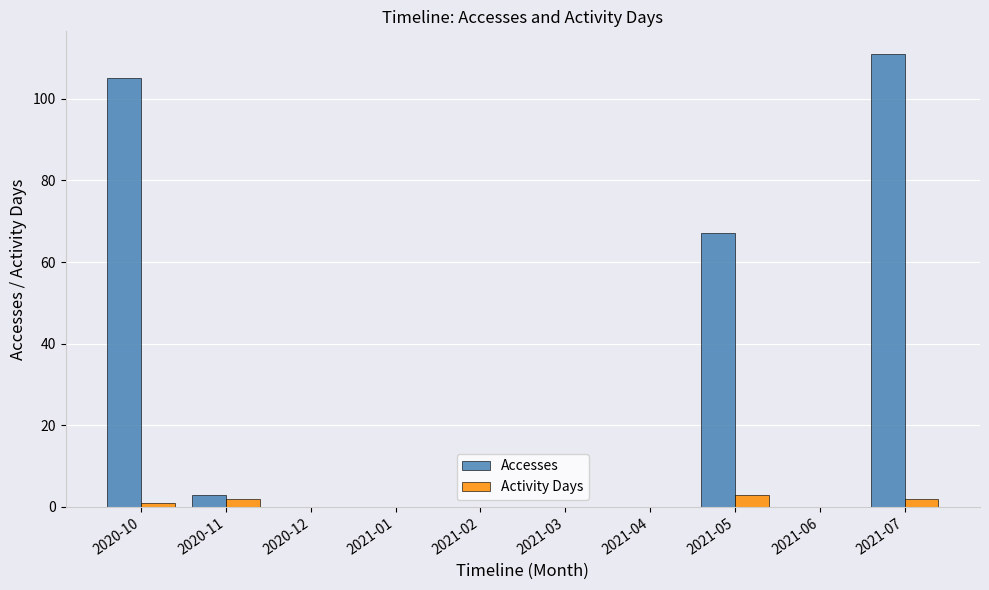

Reading left to right, transcribe all the data shown in this chart.

Accesses: 105	3	0	0	0	0	0	67	0	111
Activity Days: 1	2	0	0	0	0	0	3	0	2